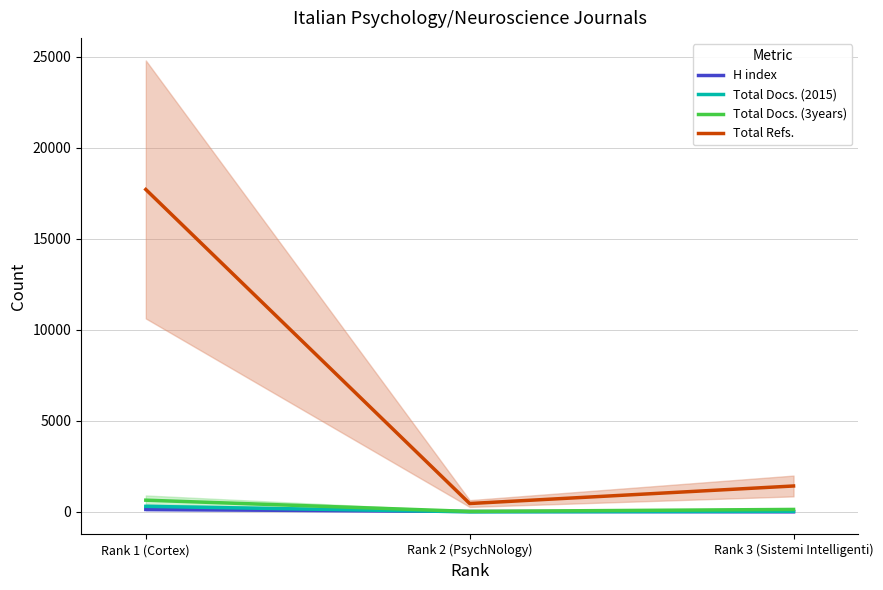

Which category has the highest value across all series?

Rank 1 (Cortex)